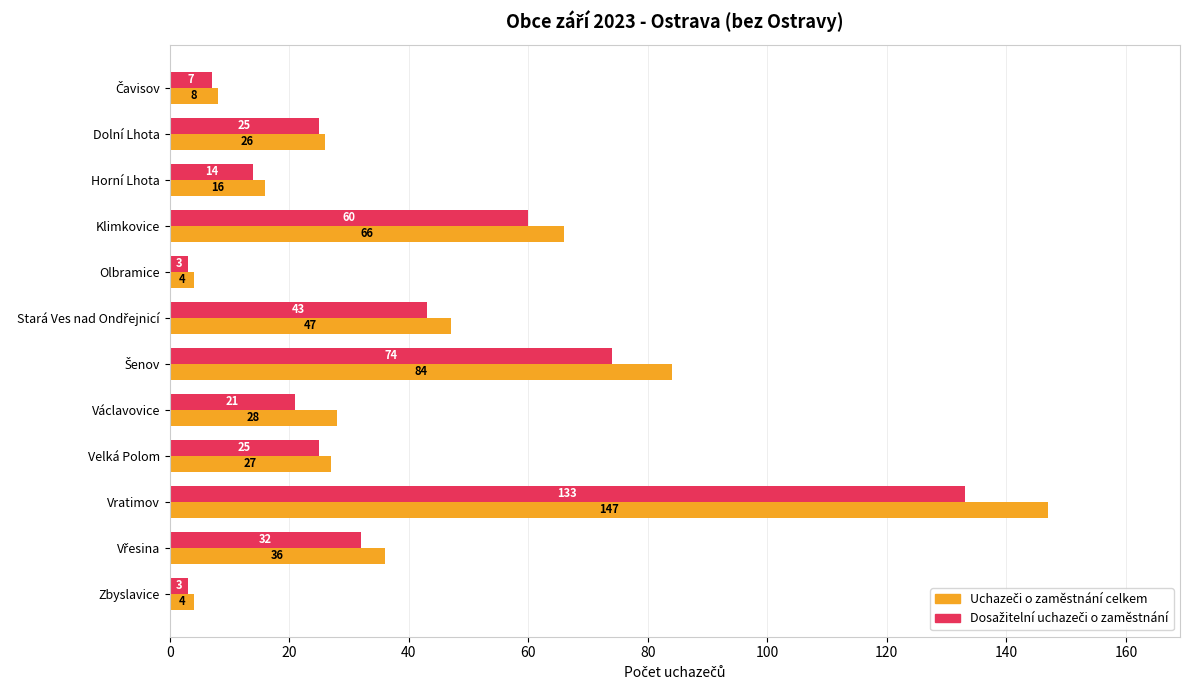

What is the minimum value shown in the chart?

3